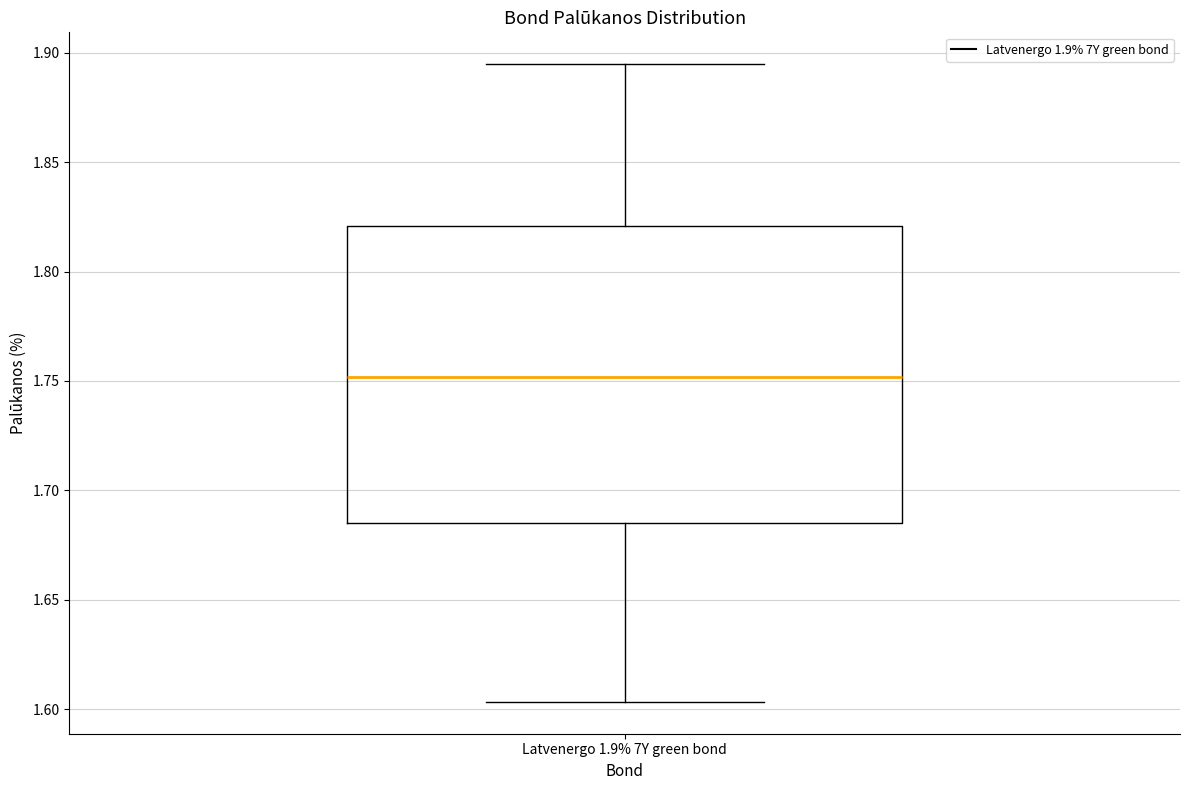

Read this box plot against the y-axis: the position of the median line, the range covered by the box, and the ends of both whiskers. The values are not printed on the chart, so give them approximately, as read against the axis.

median 1.750, box 1.685 to 1.820, whiskers 1.605 to 1.895